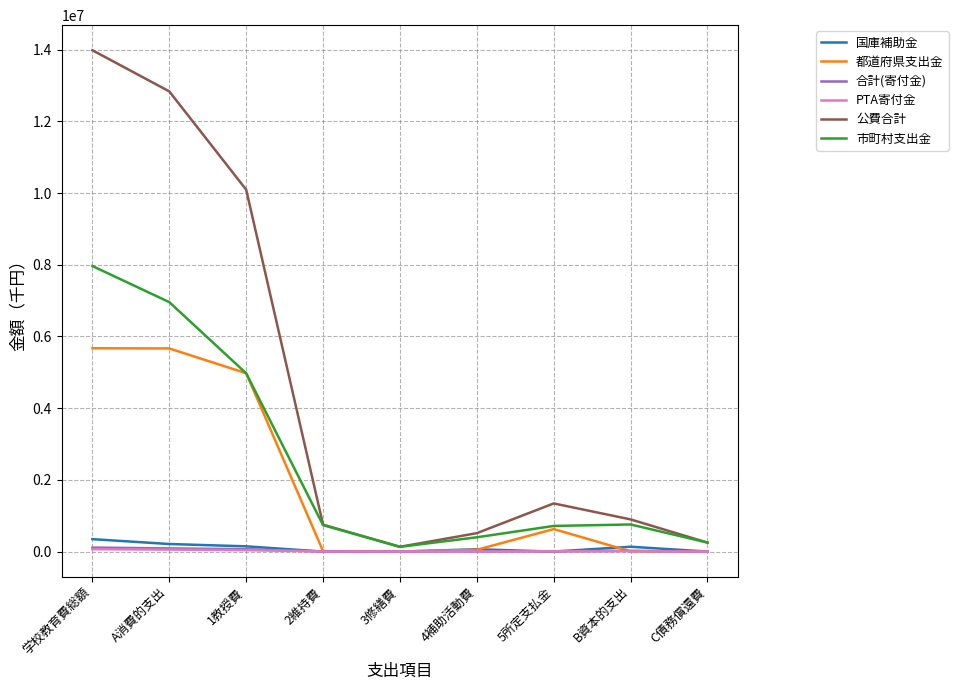

What is the total value across all series at 1教授費?

20296604